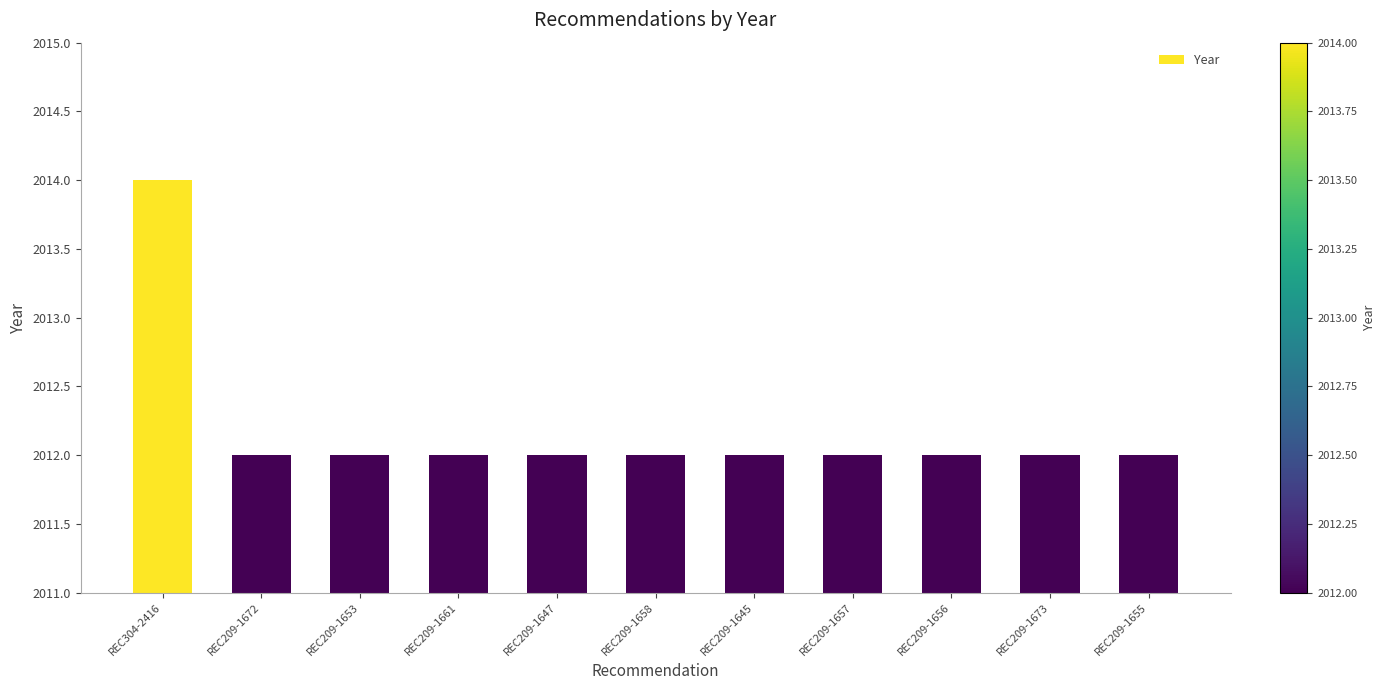

What is the greatest value displayed?

2014